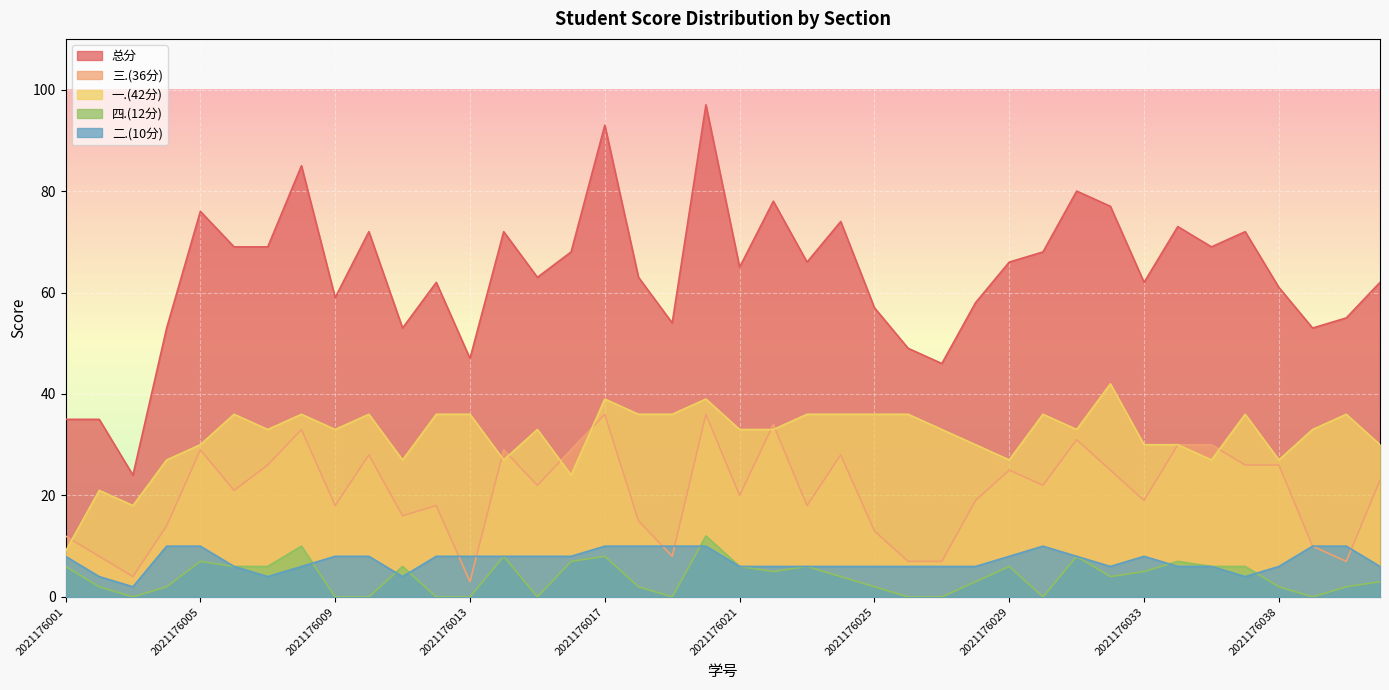

How many series are shown in this chart?

5